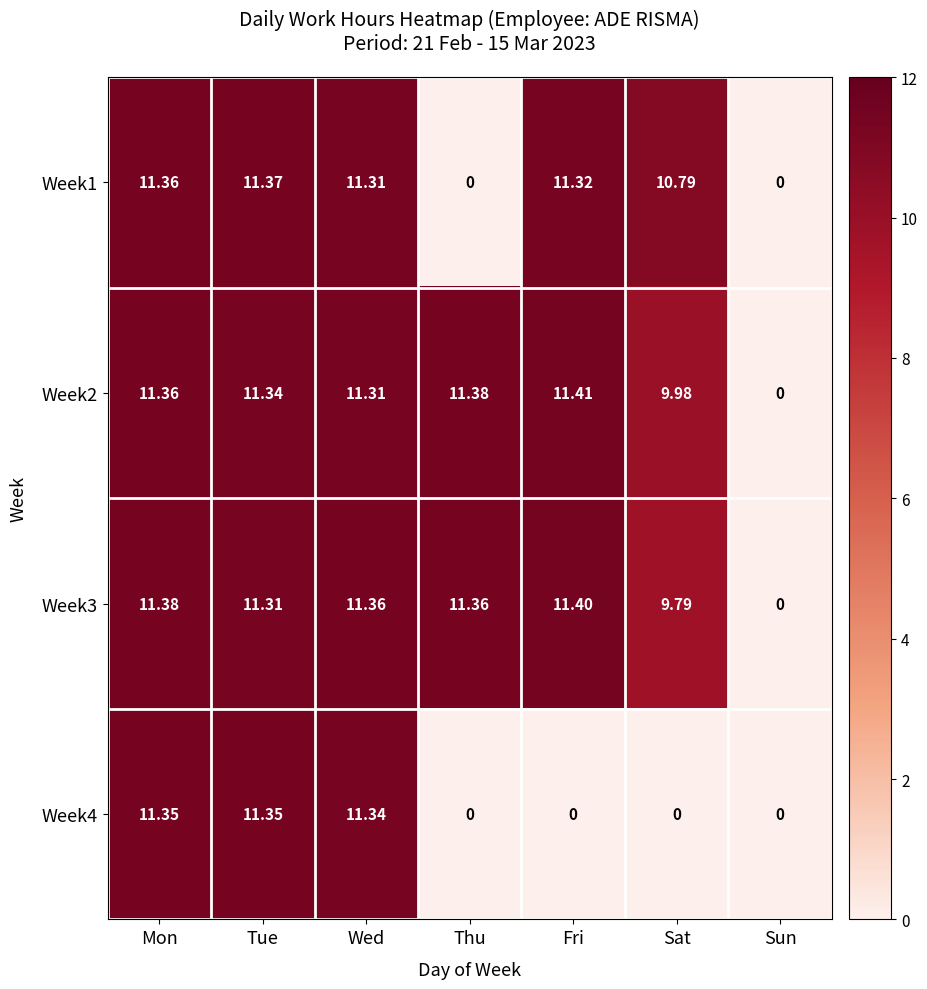

Which category has the highest value across all series?

Fri